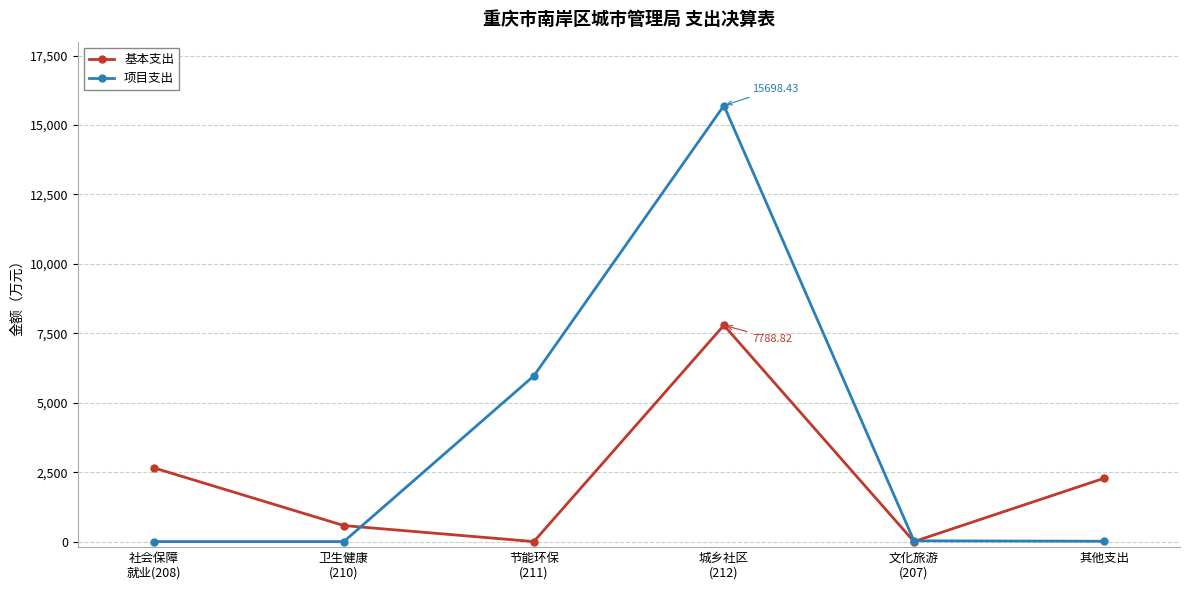

Which series has the largest total across all categories?

项目支出